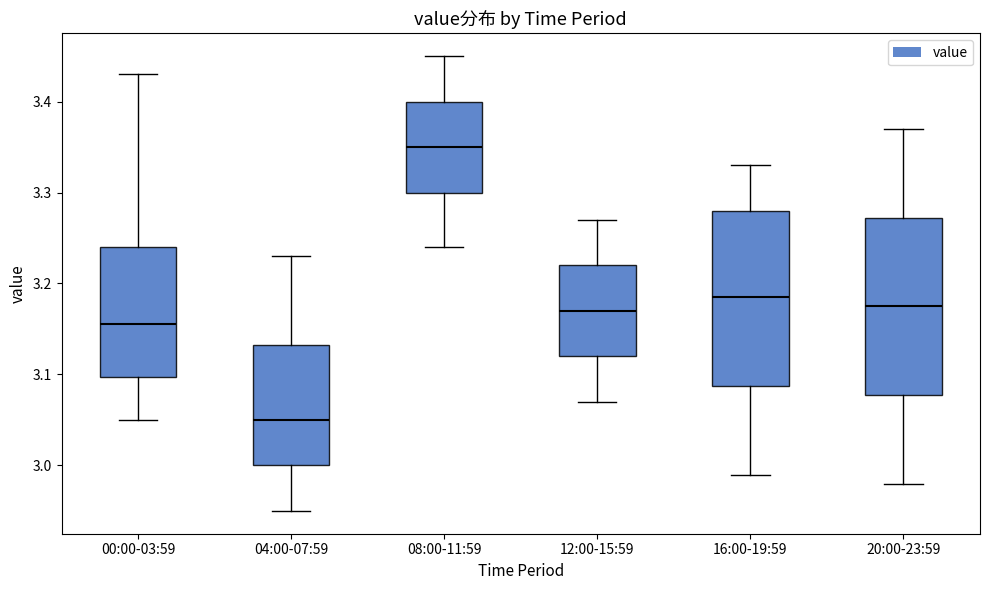

Which box has the lowest median line?

04:00-07:59